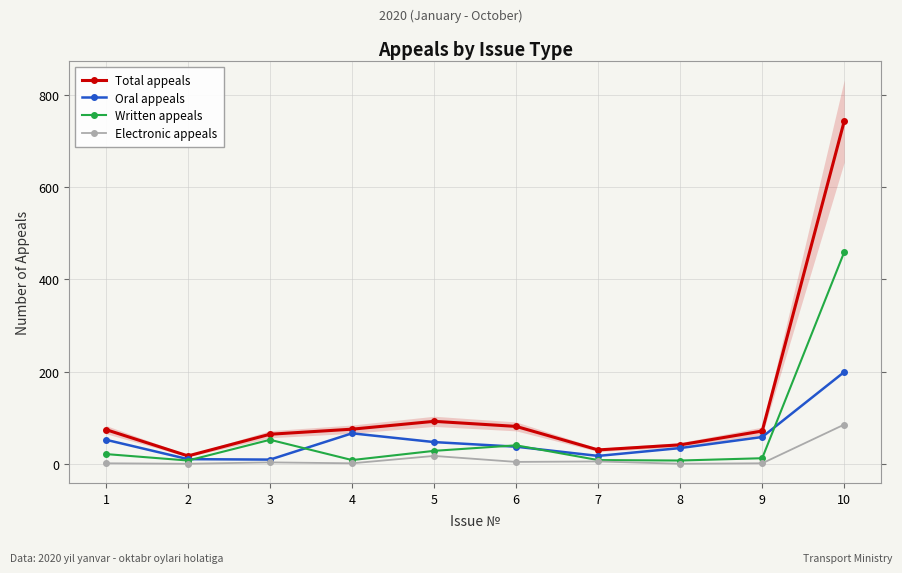

Does the chart display data point markers on the line(s)?

Yes